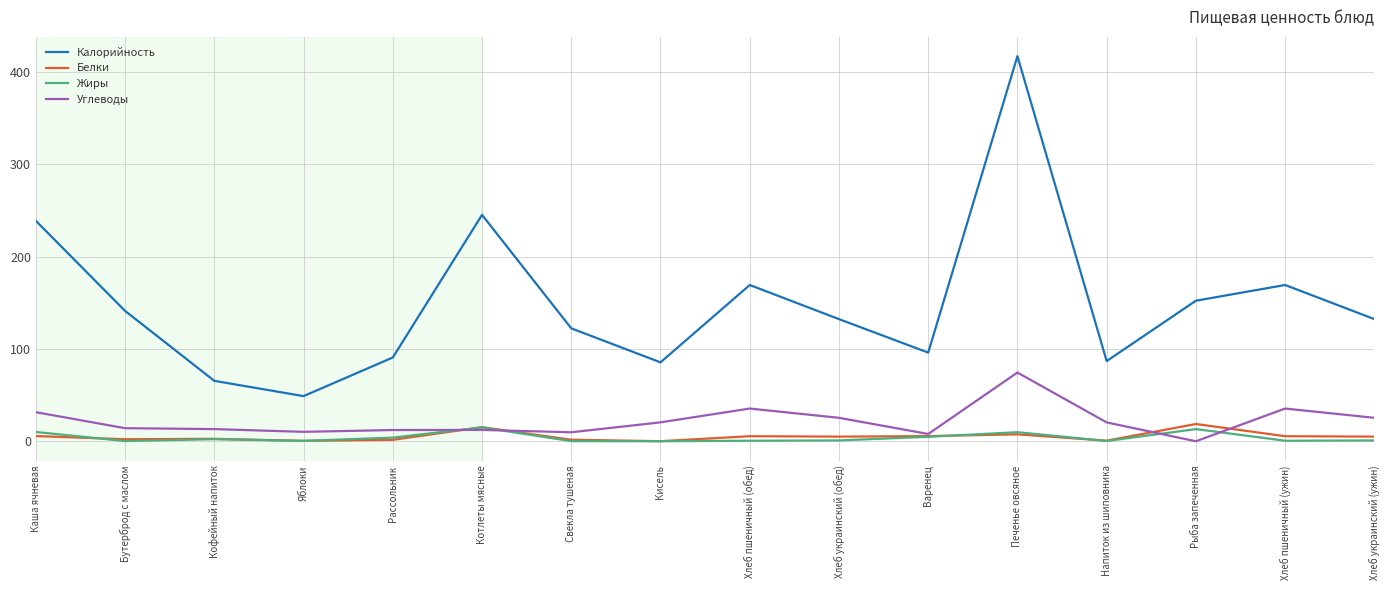

Which series has the widest spread of values?

Калорийность